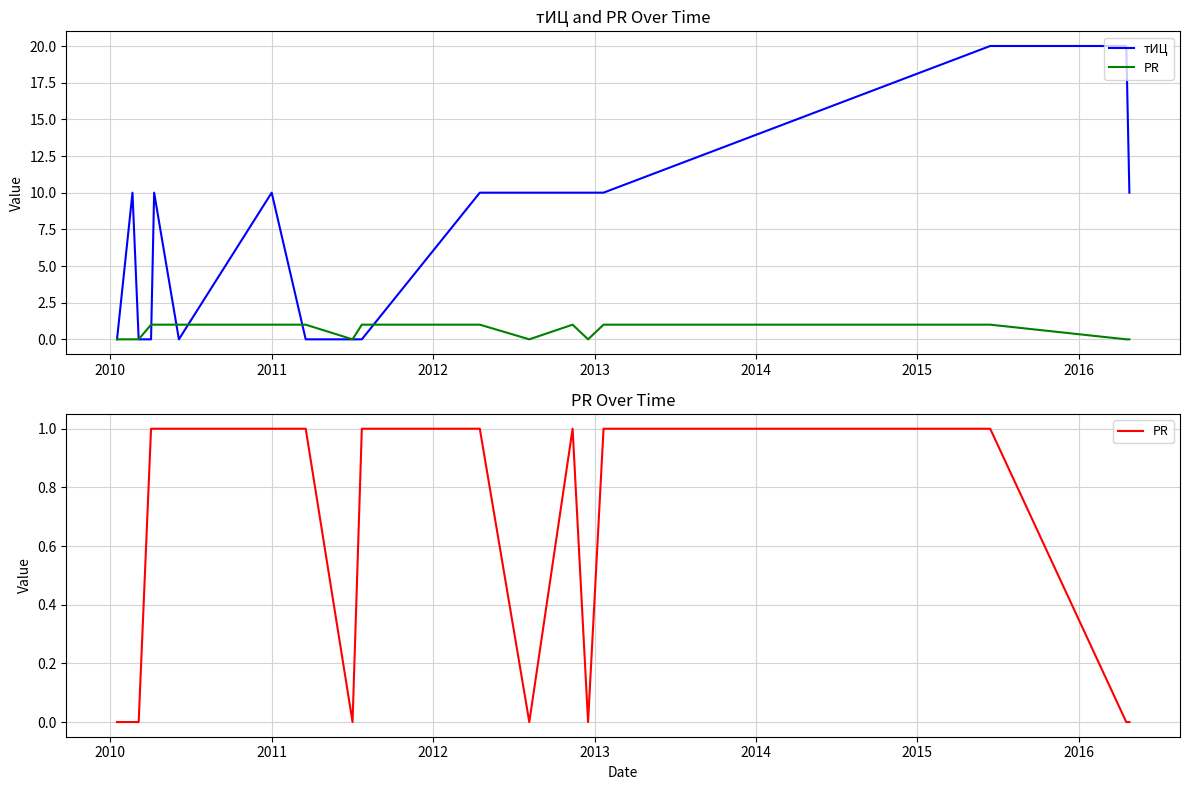

Which series has the largest range (max minus min)?

тИЦ